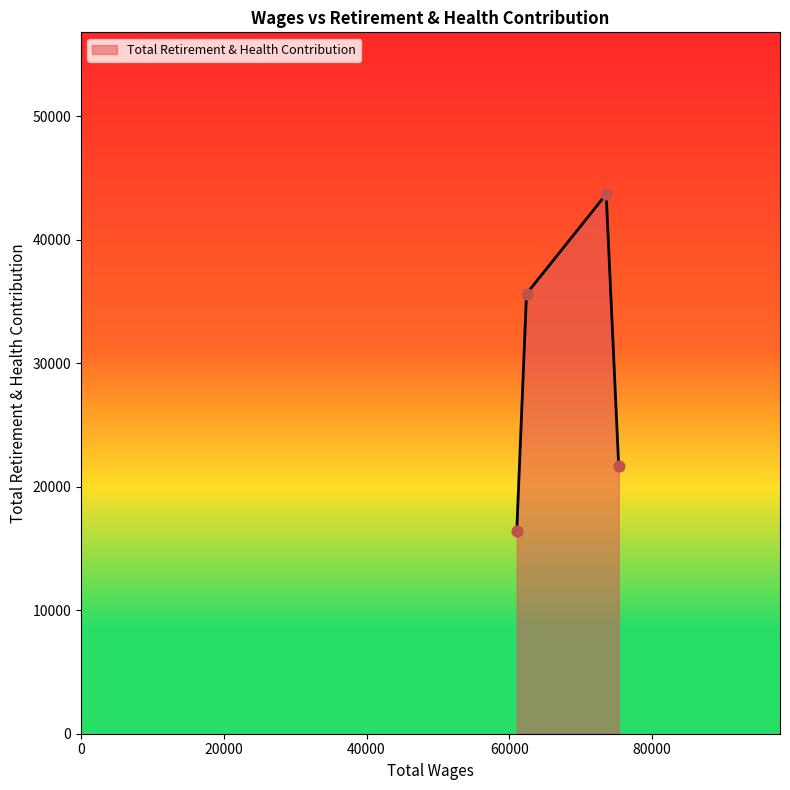

What is the maximum value shown in the chart?

43691